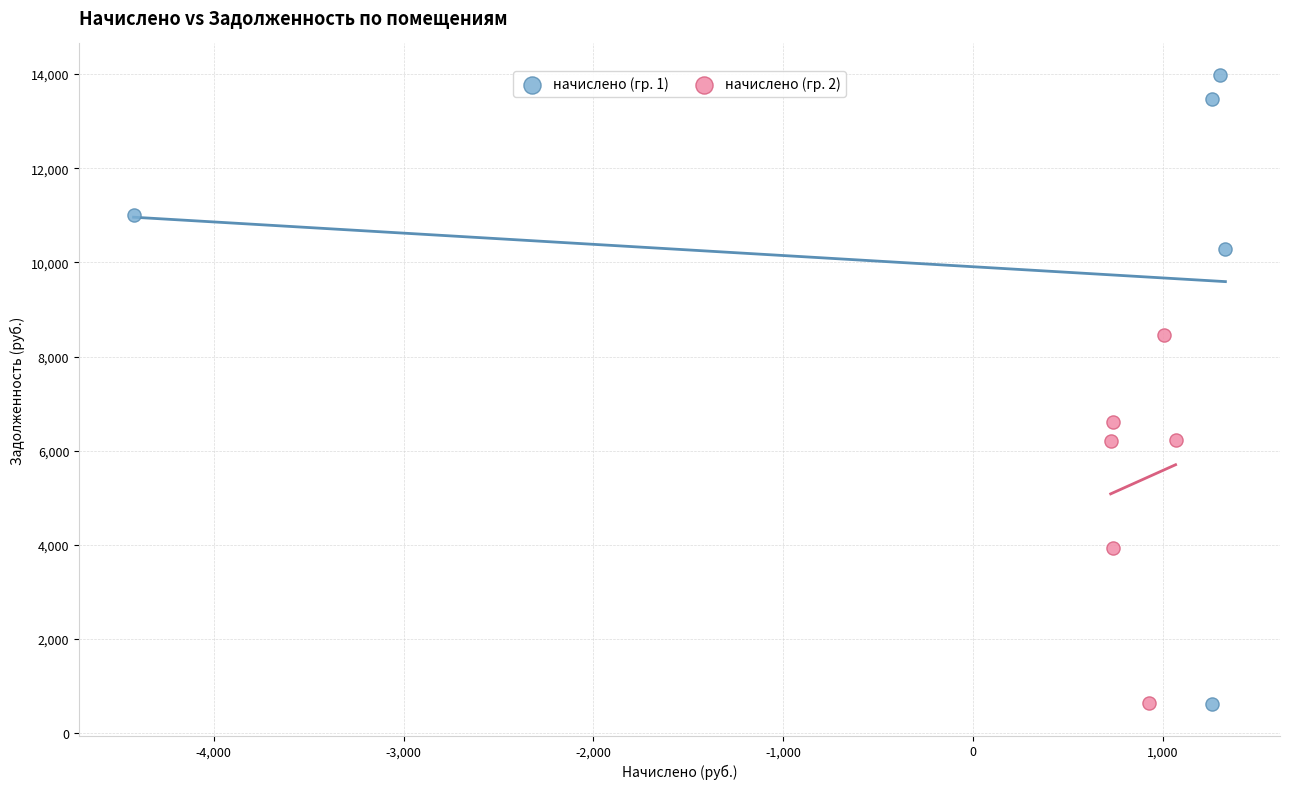

Which series contains the highest Y value?

начислено (гр. 1)